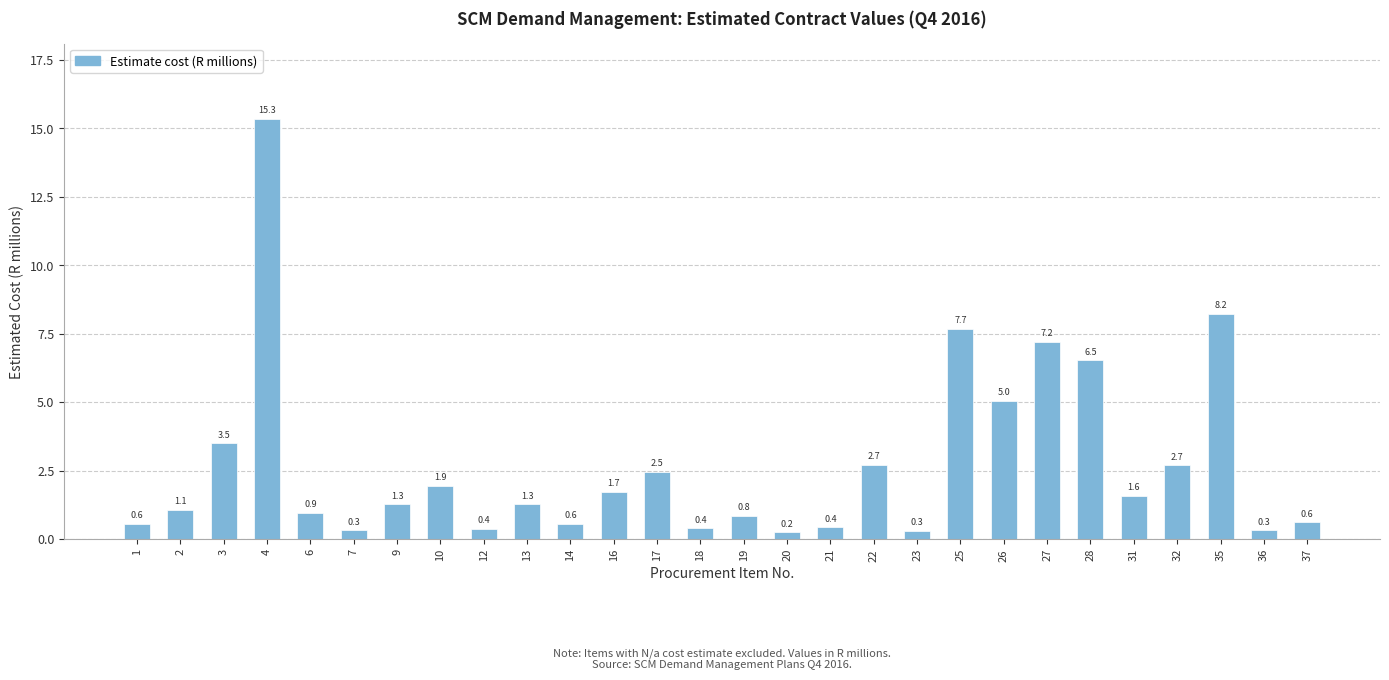

The chart shows a value of 2.0 at 9. True or false?

False